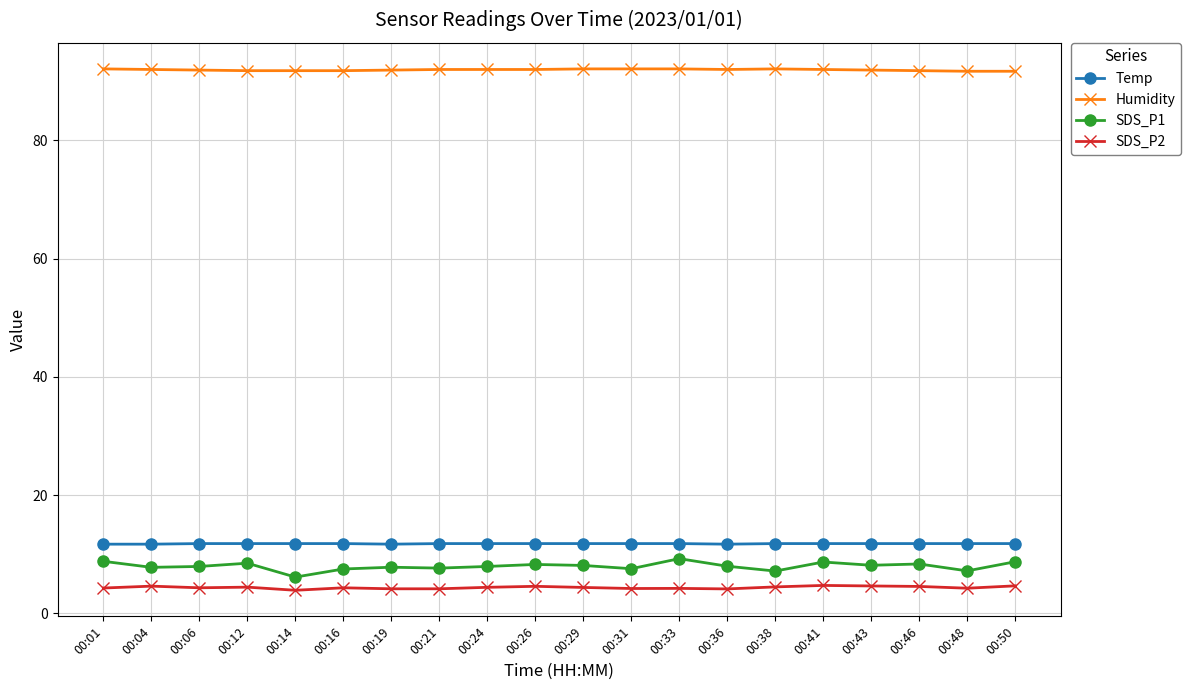

How many data points does each series have?

20